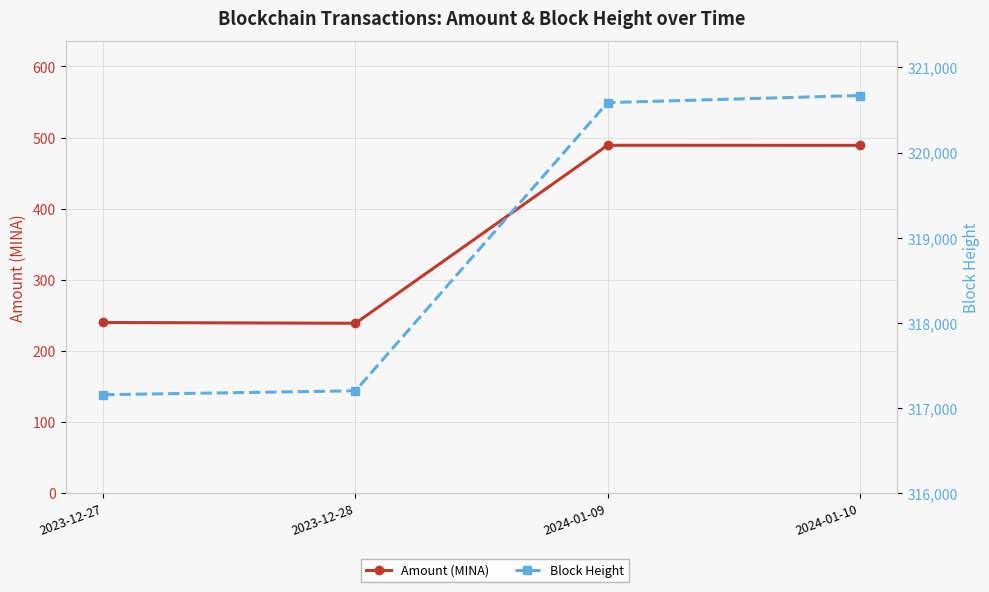

Which category has the highest value in the Block Height series?

2024-01-10